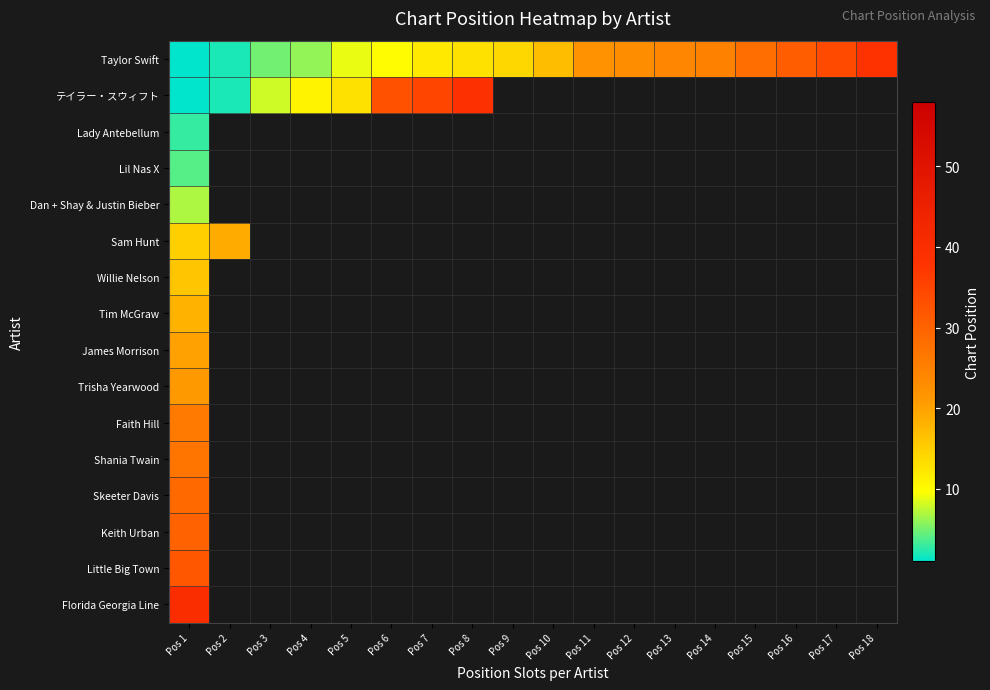

At how many categories does at least one series exceed 33?

5